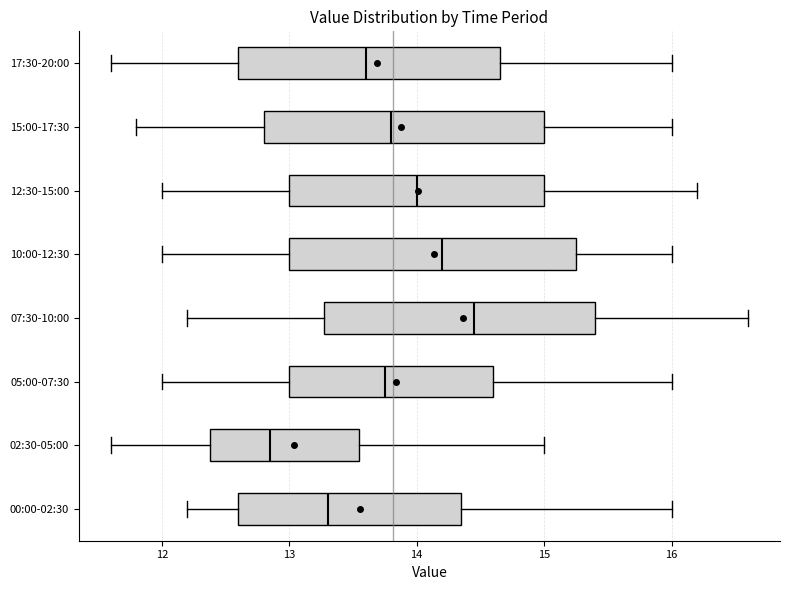

Reading bottom to top, read every box against the x-axis: the position of its median line, the range the box covers, and the ends of its whiskers. The values are not printed on the chart, so give them approximately, as read against the axis.

00:00-02:30: median 13.3, box 12.6 to 14.4, whiskers 12.2 to 16.0
02:30-05:00: median 12.9, box 12.4 to 13.6, whiskers 11.6 to 15.0
05:00-07:30: median 13.8, box 13.0 to 14.6, whiskers 12.0 to 16.0
07:30-10:00: median 14.5, box 13.3 to 15.4, whiskers 12.2 to 16.6
10:00-12:30: median 14.2, box 13.0 to 15.3, whiskers 12.0 to 16.0
12:30-15:00: median 14.0, box 13.0 to 15.0, whiskers 12.0 to 16.2
15:00-17:30: median 13.8, box 12.8 to 15.0, whiskers 11.8 to 16.0
17:30-20:00: median 13.6, box 12.6 to 14.7, whiskers 11.6 to 16.0